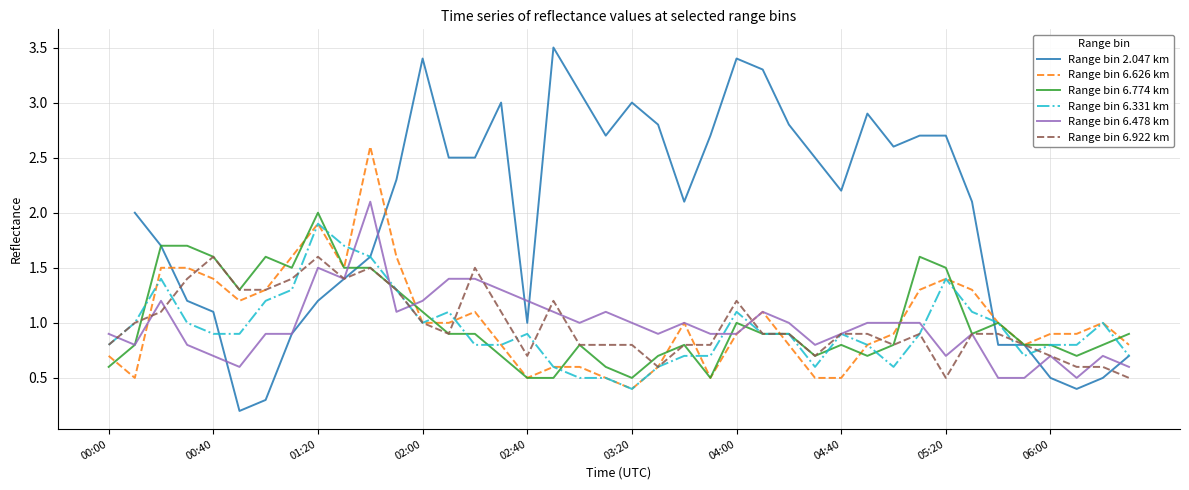

What is the maximum value for Range bin 6.331 km?

1.9